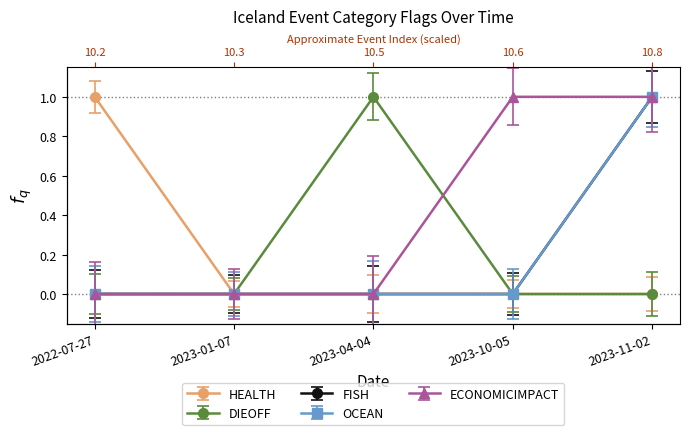

At 2023-04-04, list the series in order from largest to smallest.

DIEOFF, HEALTH, FISH, OCEAN, ECONOMICIMPACT